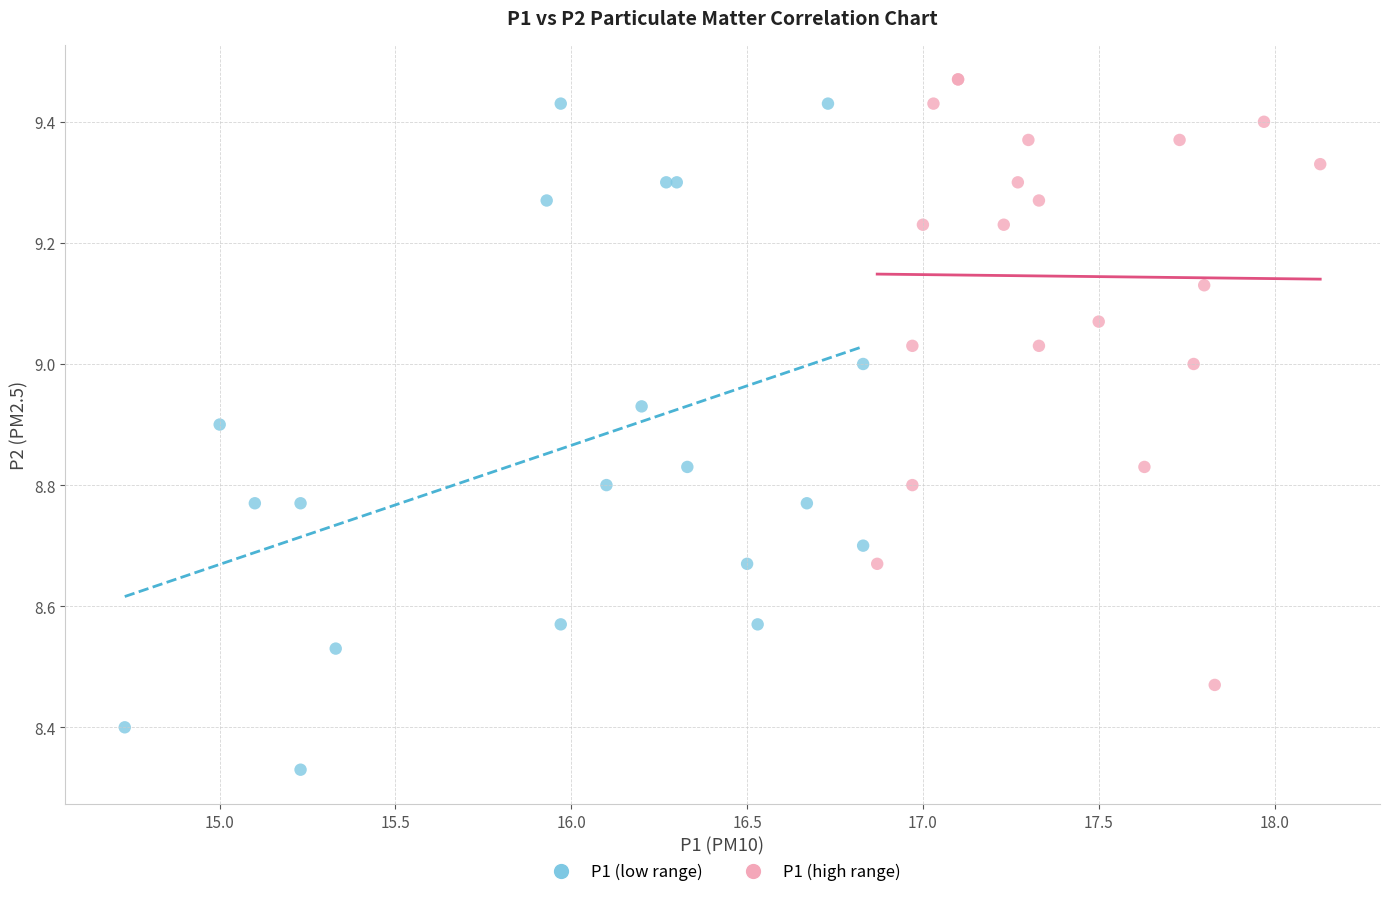

Which series has the largest Y range (max minus min)?

P1 (low range)